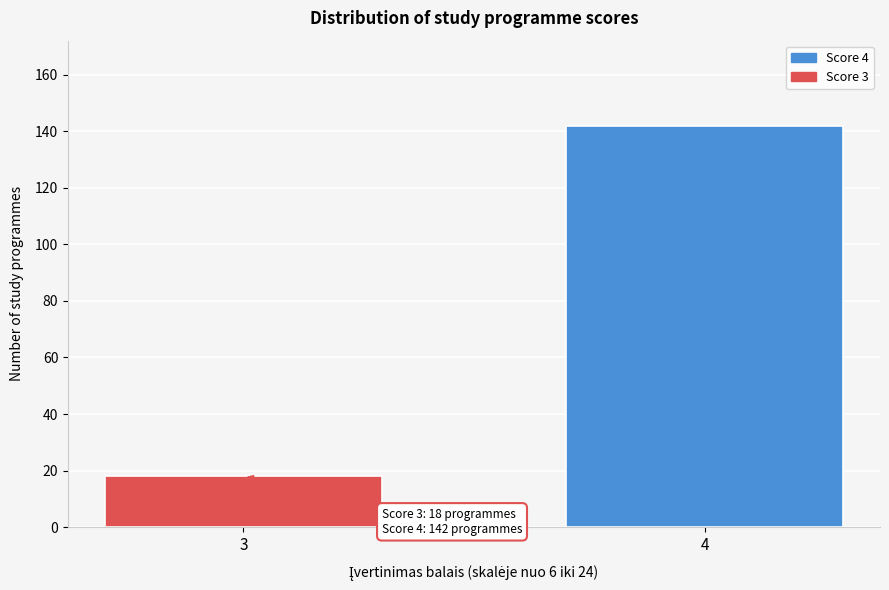

Reading left to right, list all the values displayed in this chart.

3=18	4=142